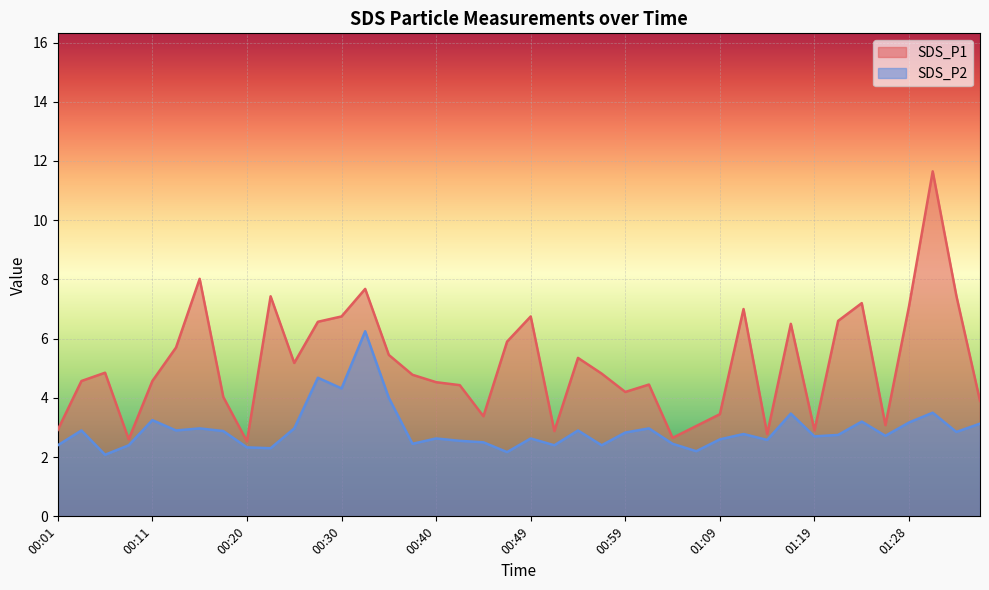

The SDS_P2 series shows 0.8 at 00:18. True or false?

False